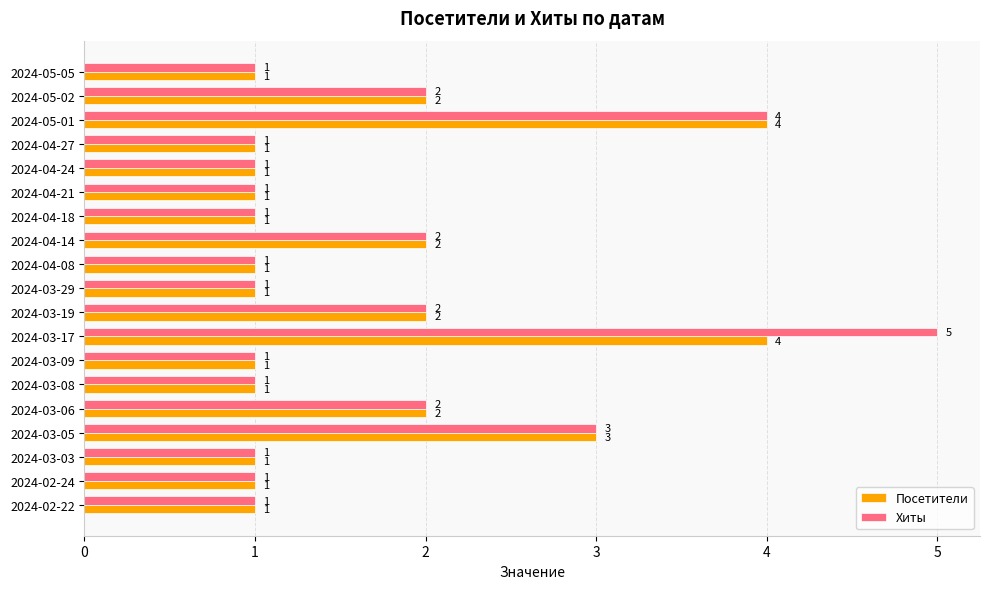

What is the average value of the Посетители series?

2